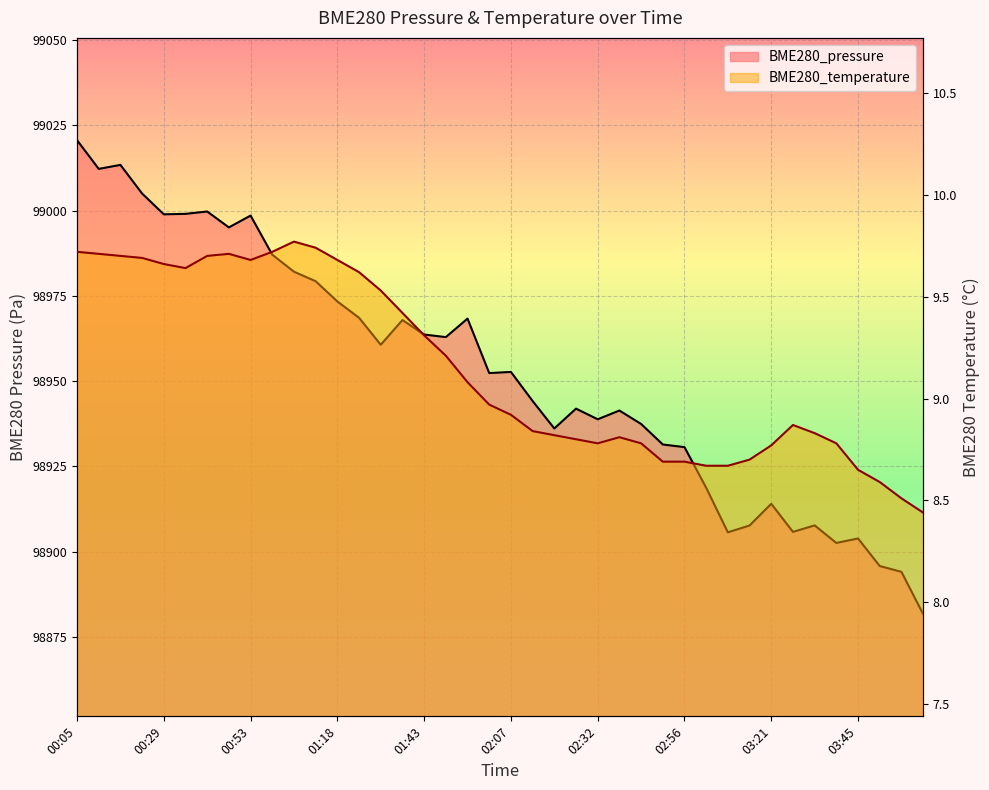

At which category does BME280_pressure reach its first local peak?

00:17